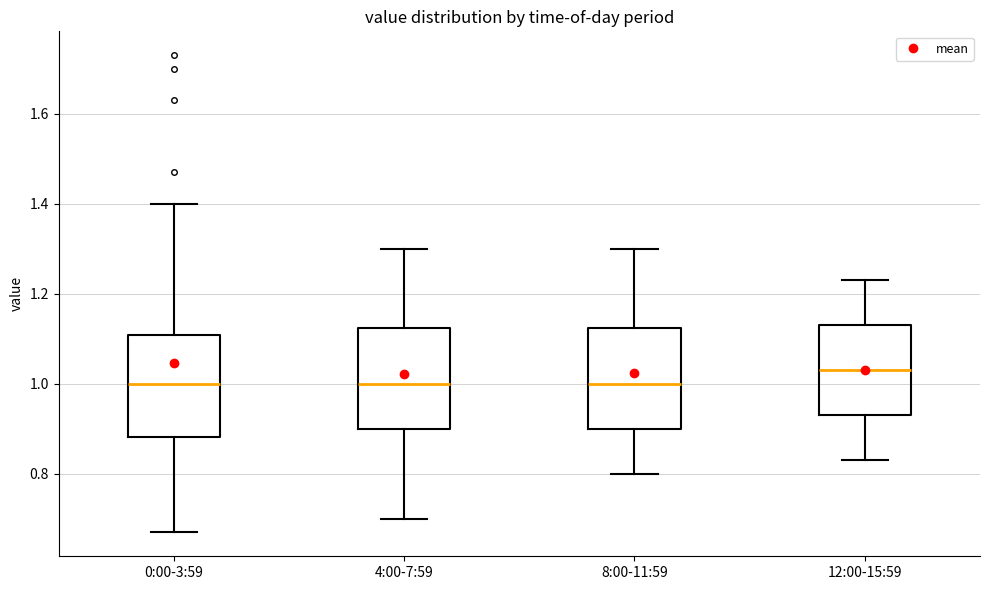

Which box has the highest median line?

12:00-15:59